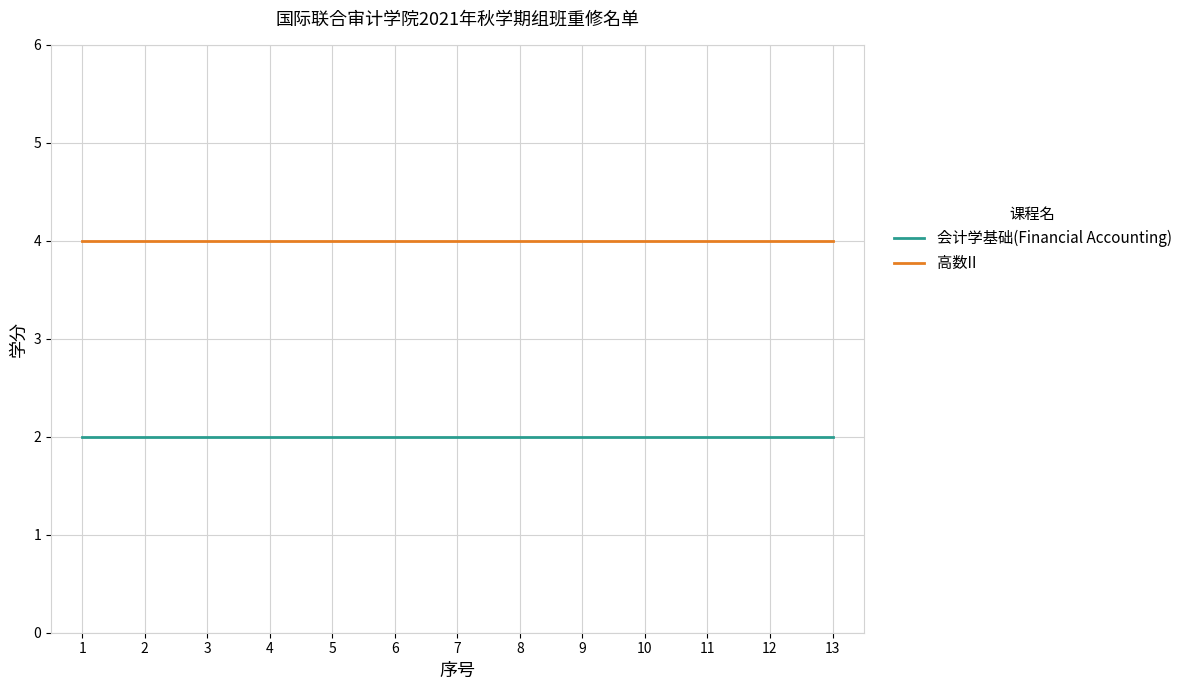

How many lines are shown in the chart?

2